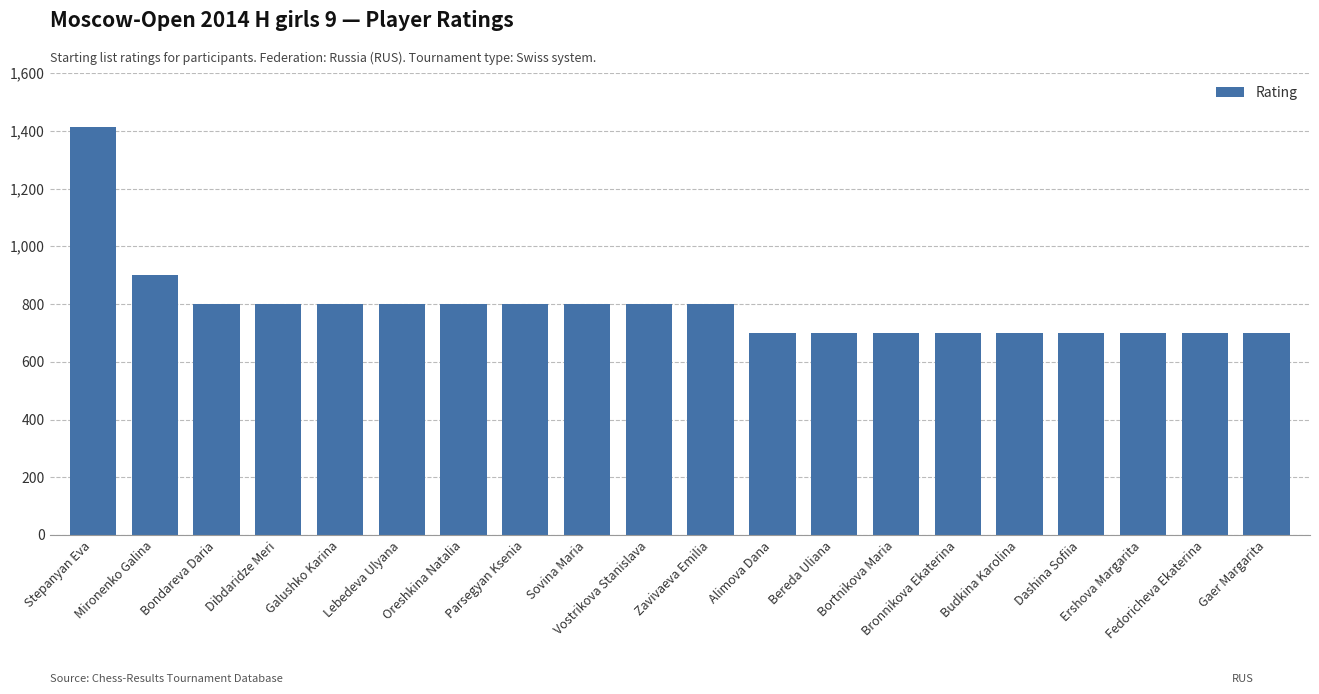

Reading left to right, transcribe all the data shown in this chart.

Stepanyan Eva=1412	Mironenko Galina=900	Bondareva Daria=800	Dibdaridze Meri=800	Galushko Karina=800	Lebedeva Ulyana=800	Oreshkina Natalia=800	Parsegyan Ksenia=800	Sovina Maria=800	Vostrikova Stanislava=800	Zavivaeva Emilia=800	Alimova Dana=700	Bereda Uliana=700	Bortnikova Maria=700	Bronnikova Ekaterina=700	Budkina Karolina=700	Dashina Sofiia=700	Ershova Margarita=700	Fedoricheva Ekaterina=700	Gaer Margarita=700